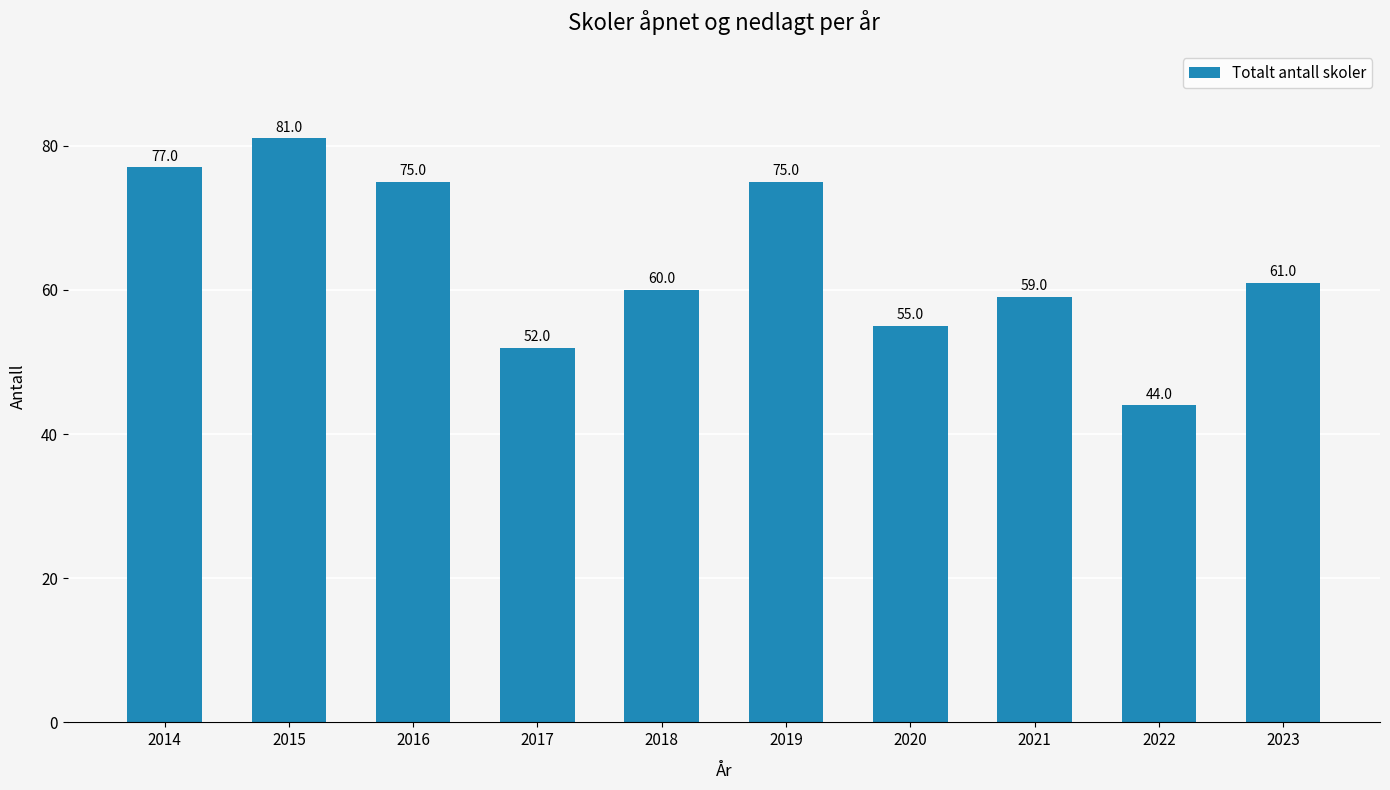

What is the average value?

64